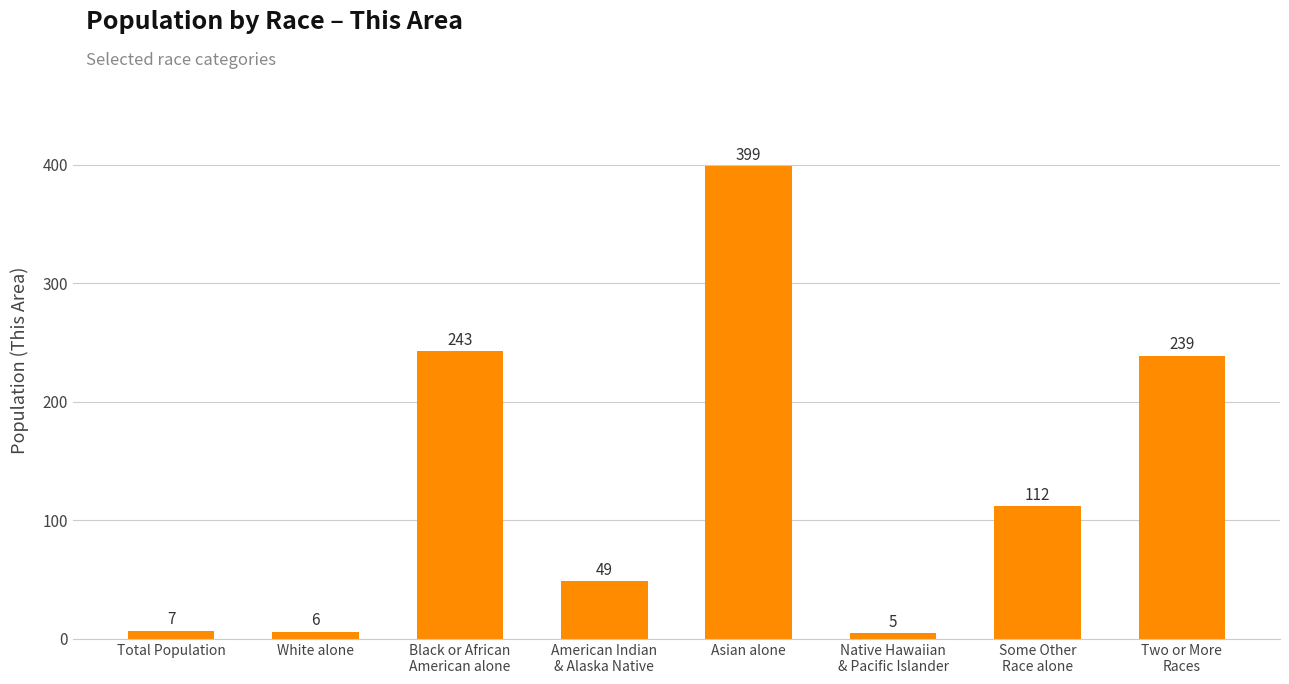

What is the change in value from White alone to Native Hawaiian
& Pacific Islander?

-1